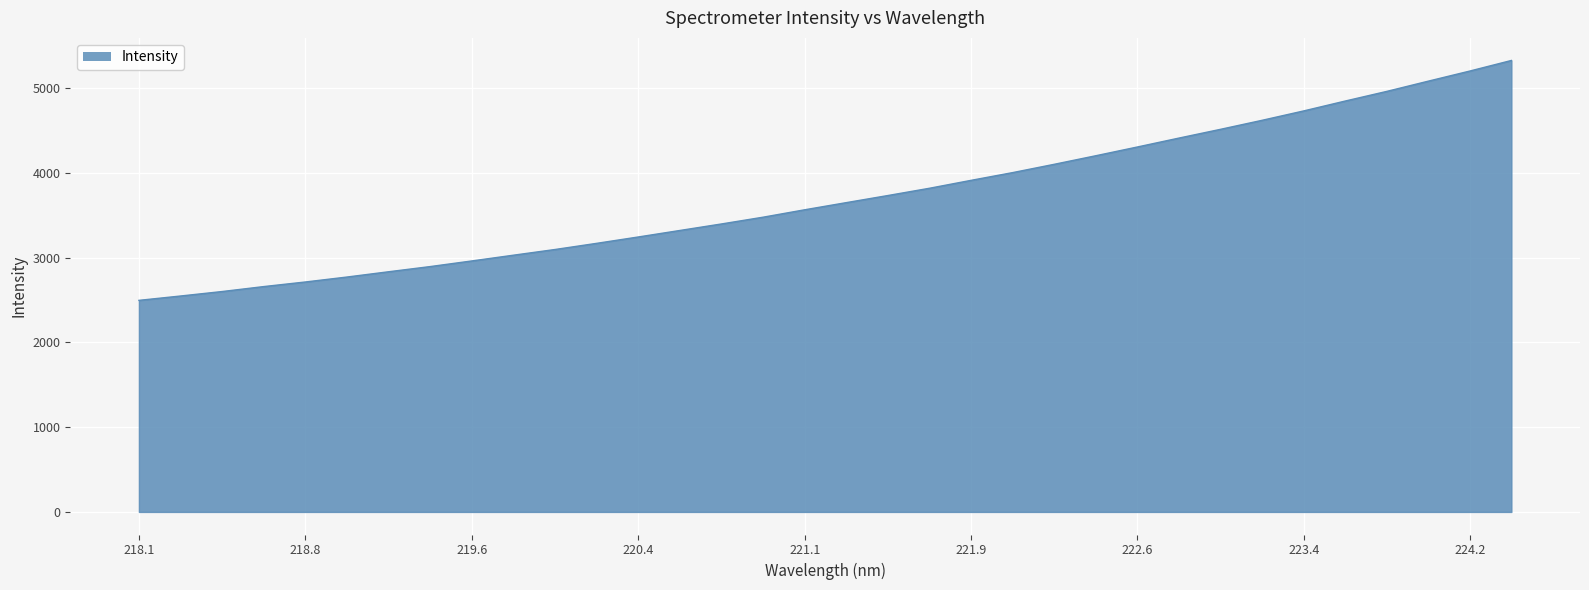

What is the difference between the maximum and minimum values?

2829.6